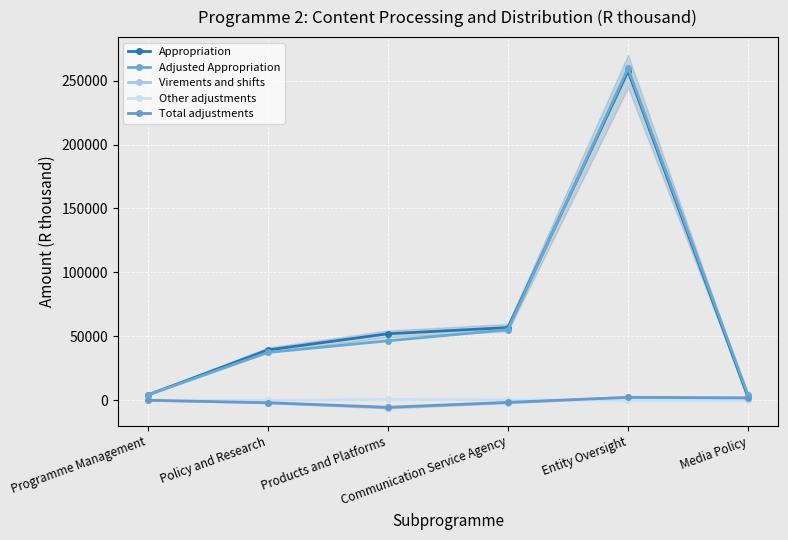

True or false: Total adjustments and Virements and shifts intersect in this chart.

False